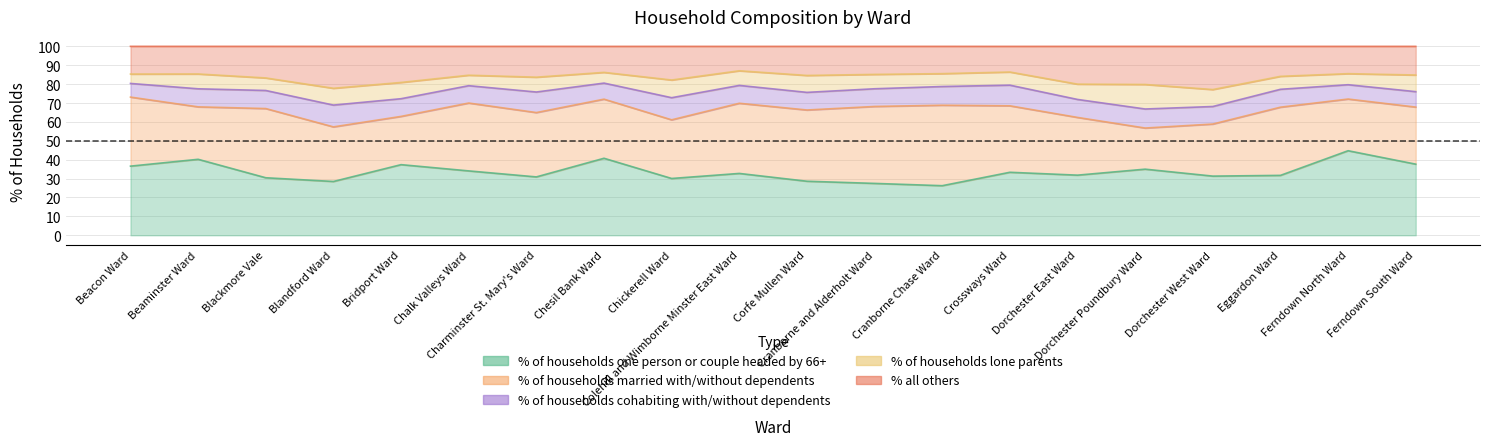

The % of households one person or couple headed by 66+ series shows 28.6 at Corfe Mullen Ward. True or false?

True